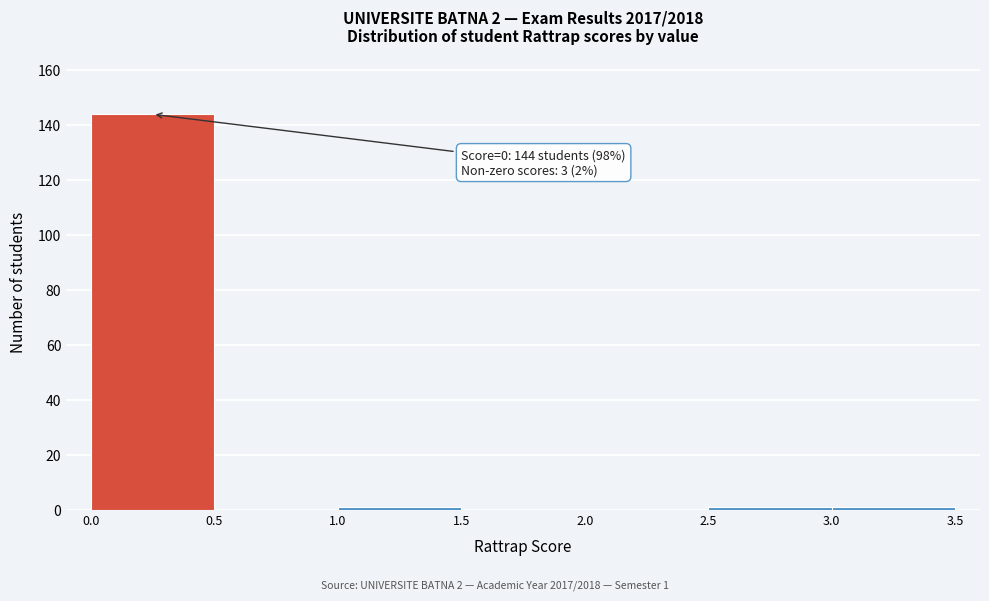

Which range on the x-axis has the tallest bar?

0.0 to 0.5